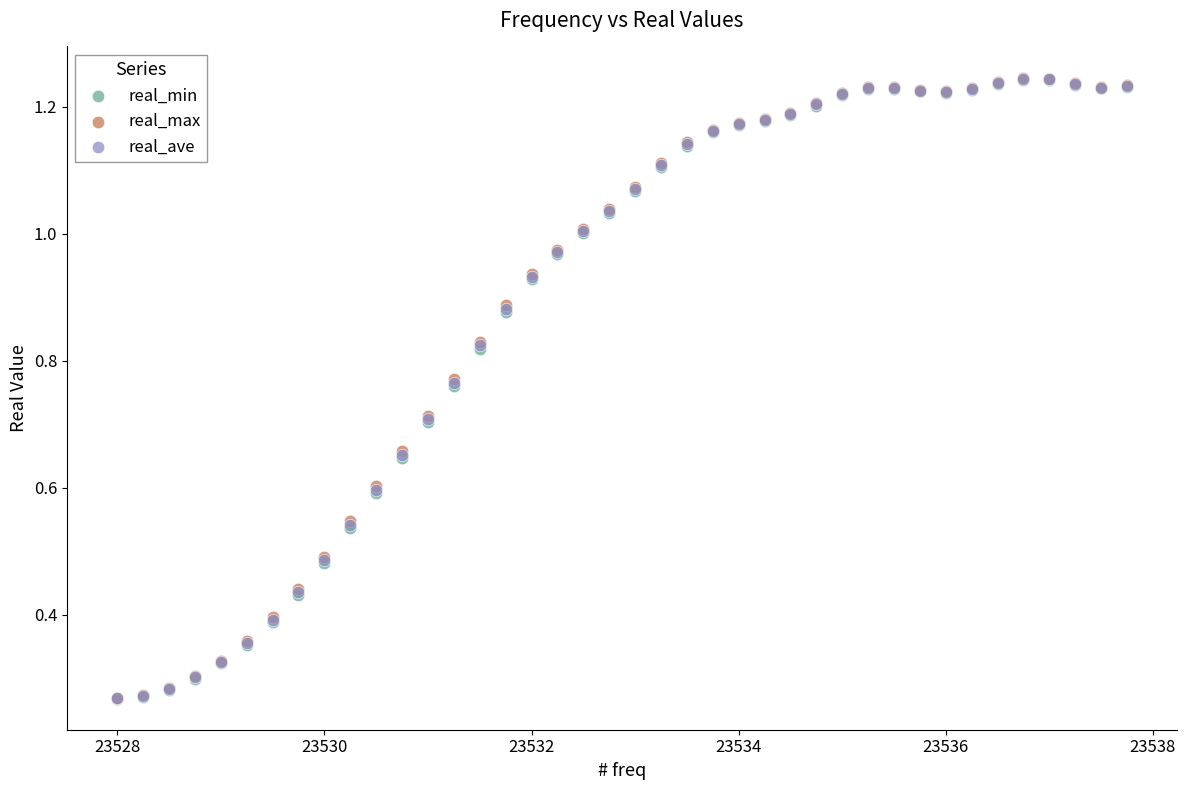

Which series has the widest spread of Y values?

real_max